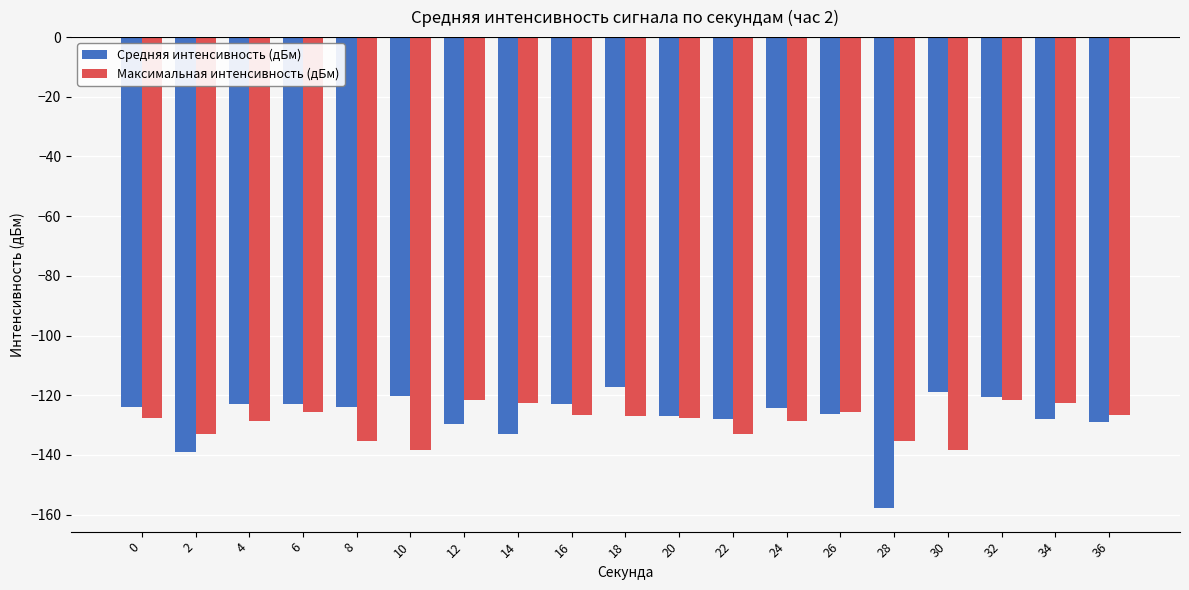

Which series has the widest spread of values?

Средняя интенсивность (дБм)